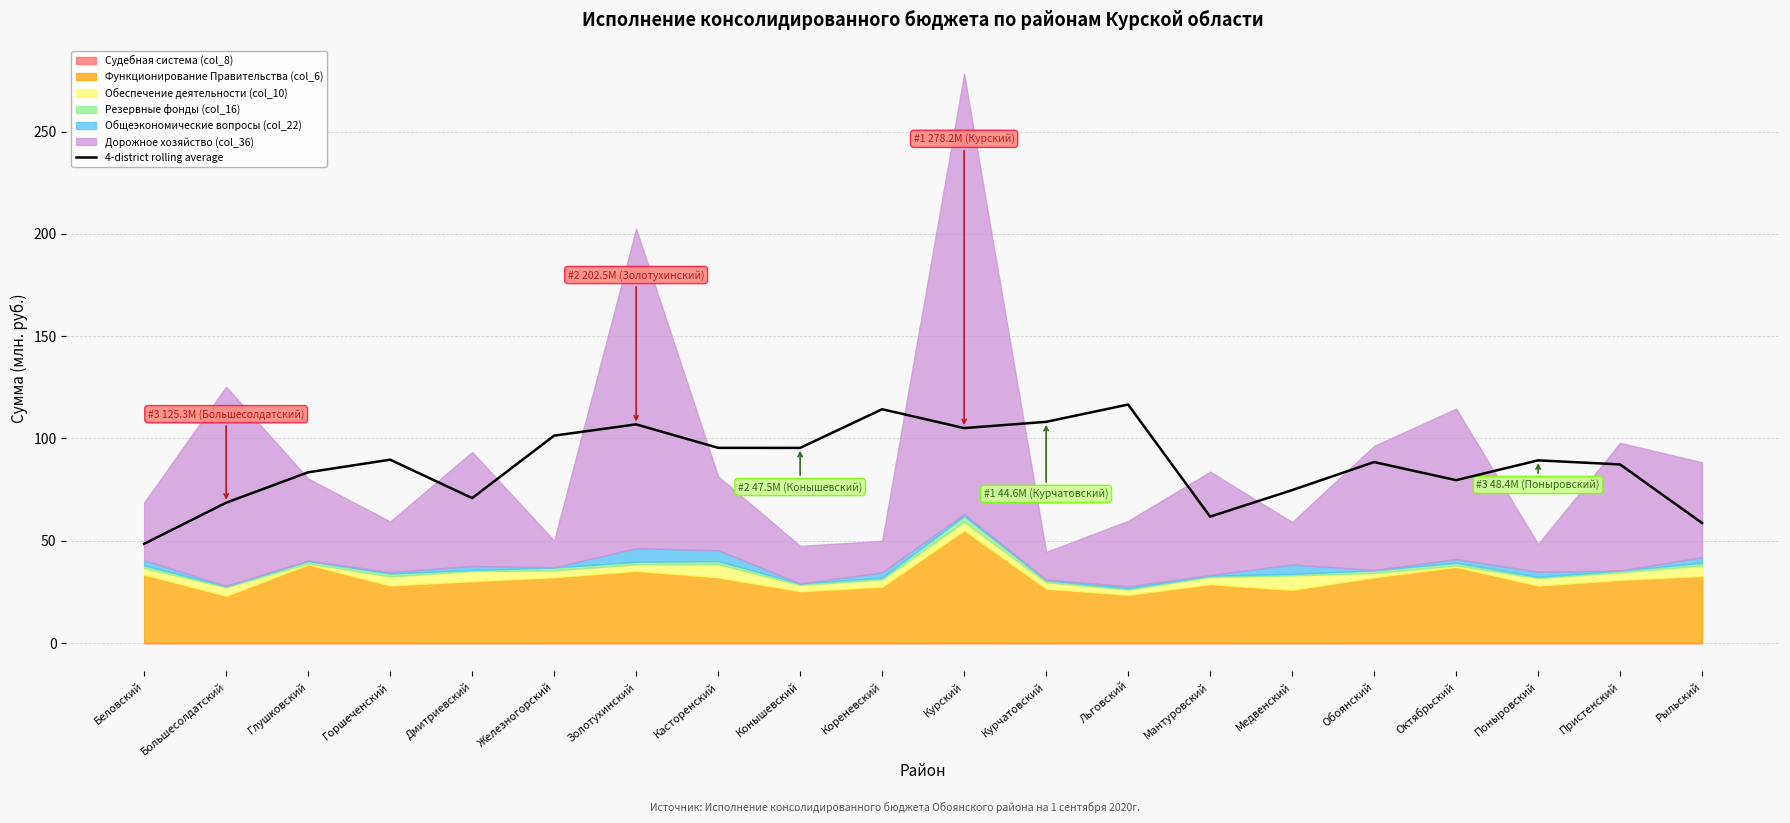

The chart shows a value of 161.6 at Касторенский. True or false?

False